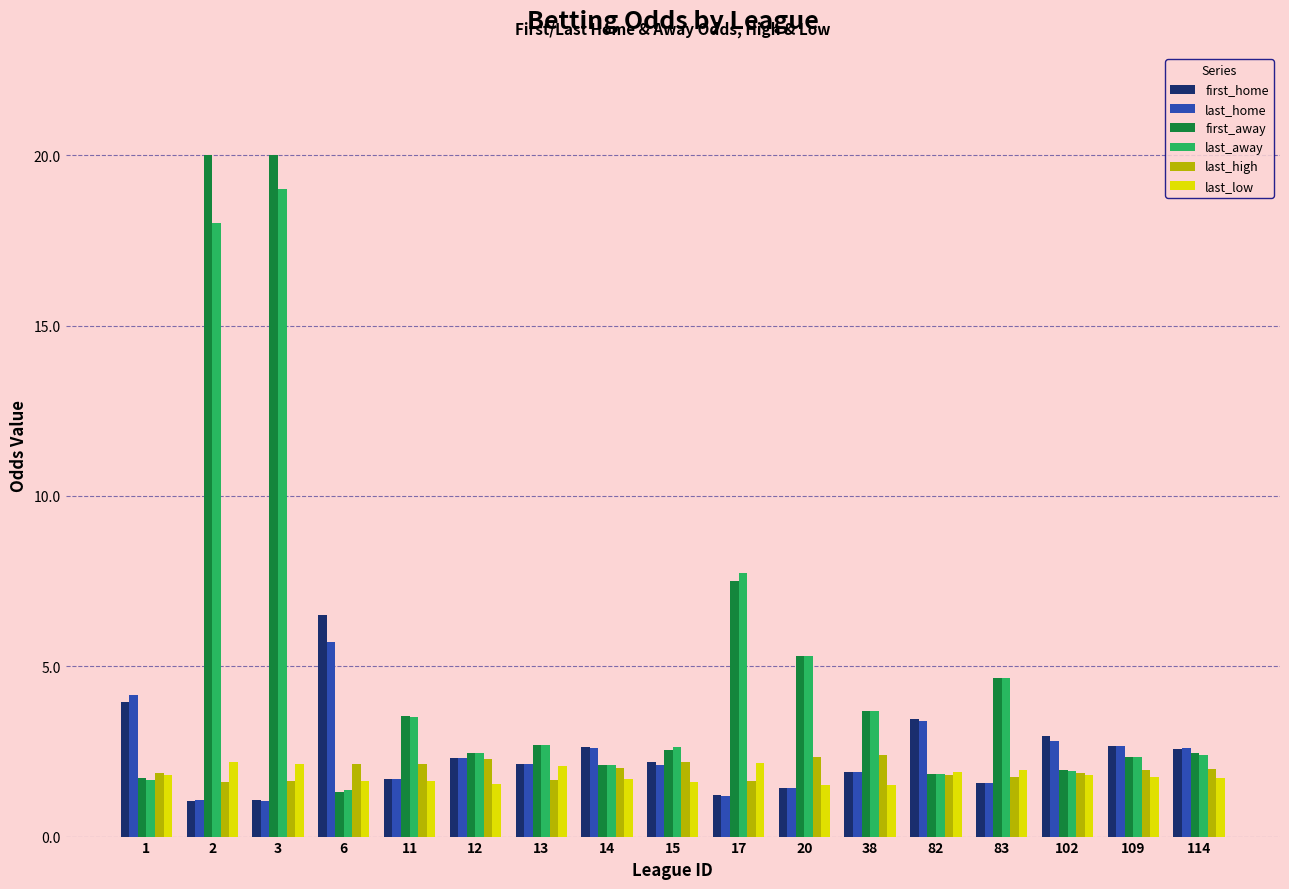

The last_home series shows 4.2 at 1. True or false?

True